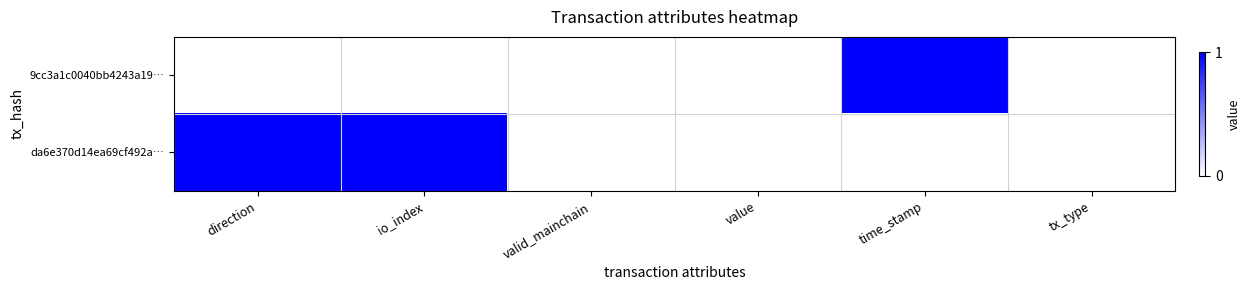

Which label corresponds to the smallest value in the chart?

direction